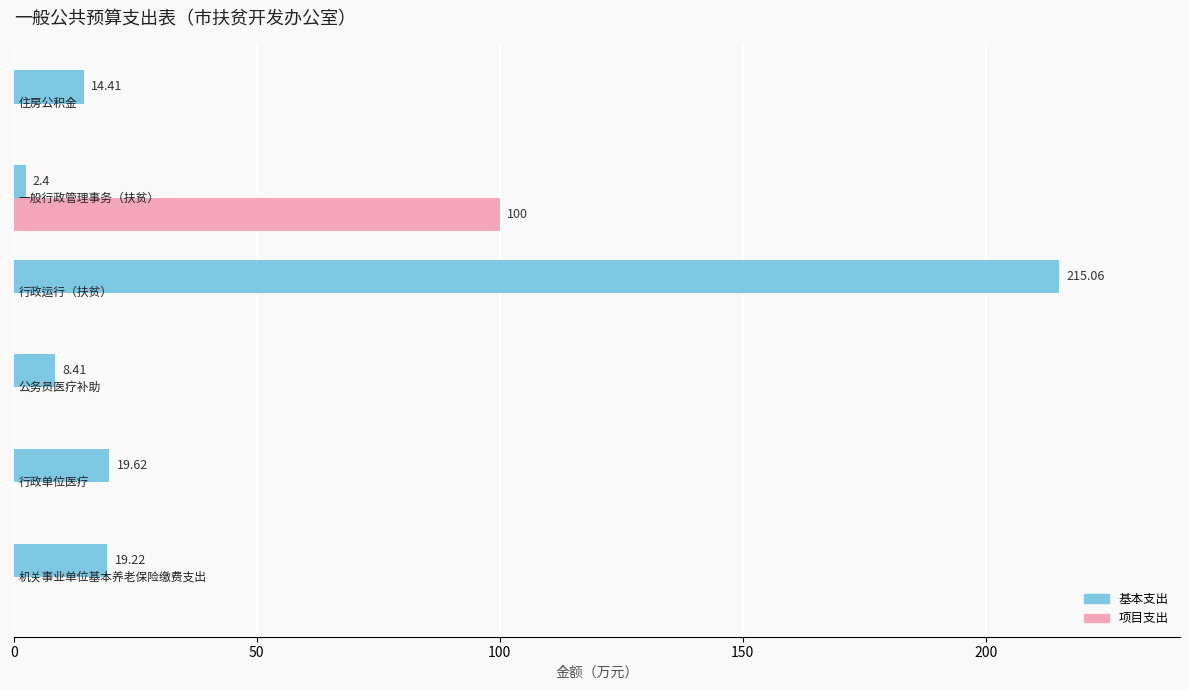

Which series has the widest spread of values?

基本支出